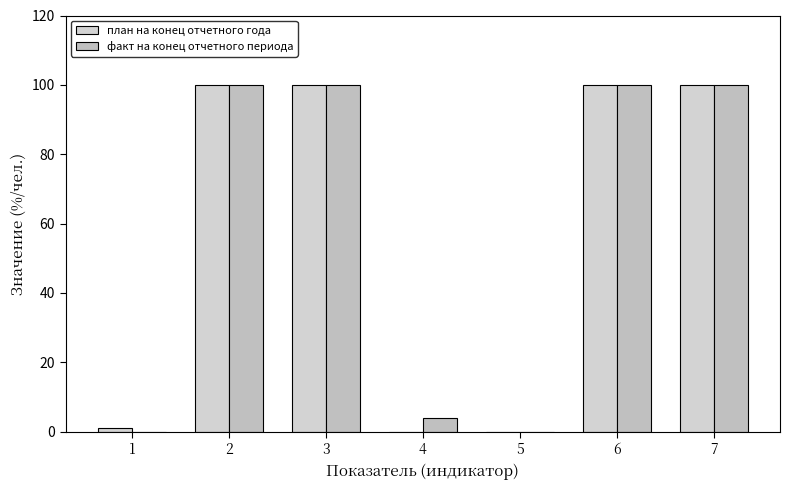

What is the spread (max minus min) of values at 4?

4